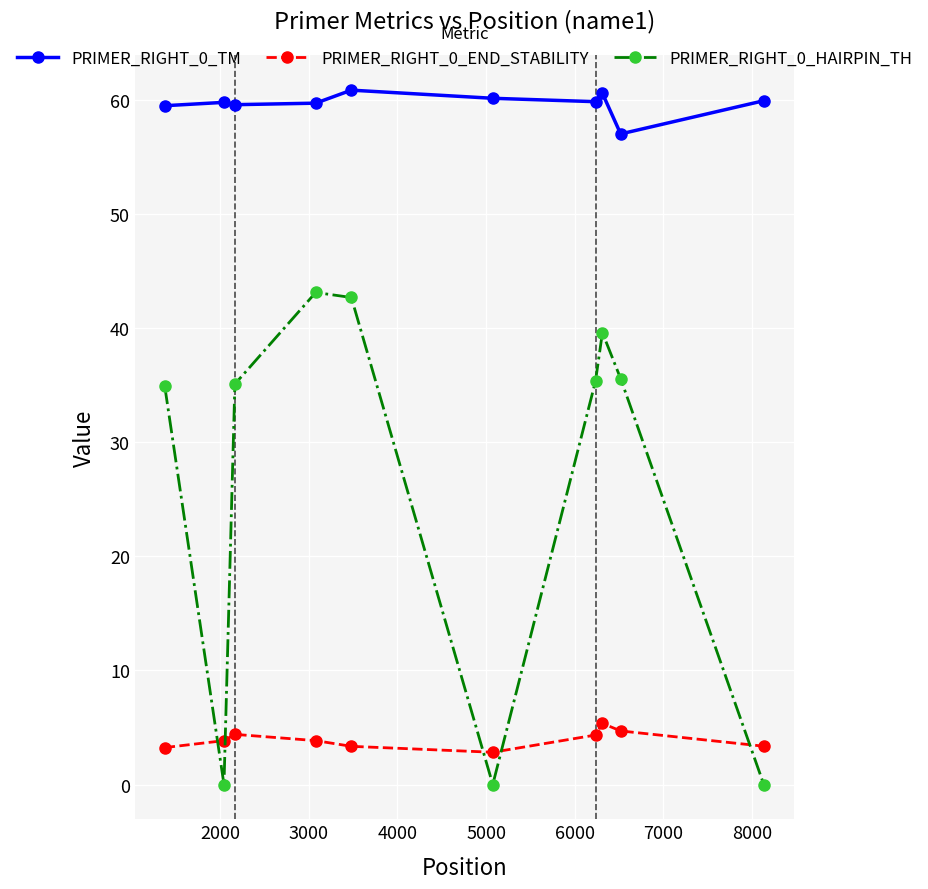

What is the maximum value shown in the chart?

60.9